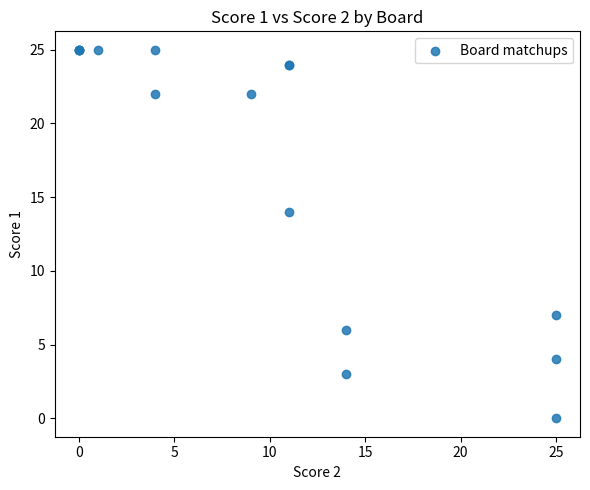

What Y value in the scatter plot is closest to 12?

14